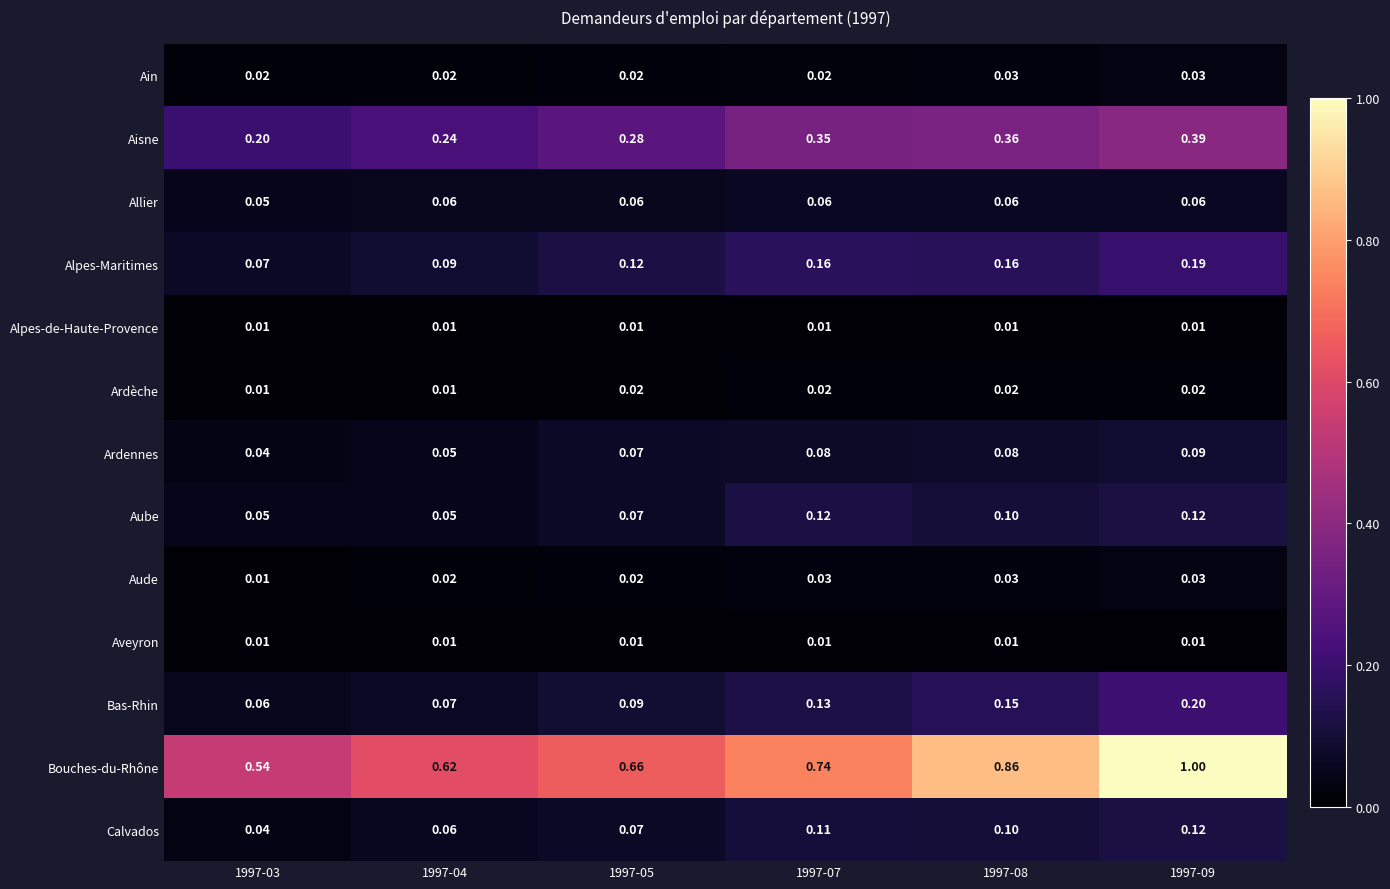

Which series has the largest range (max minus min)?

Bouches-du-Rhône